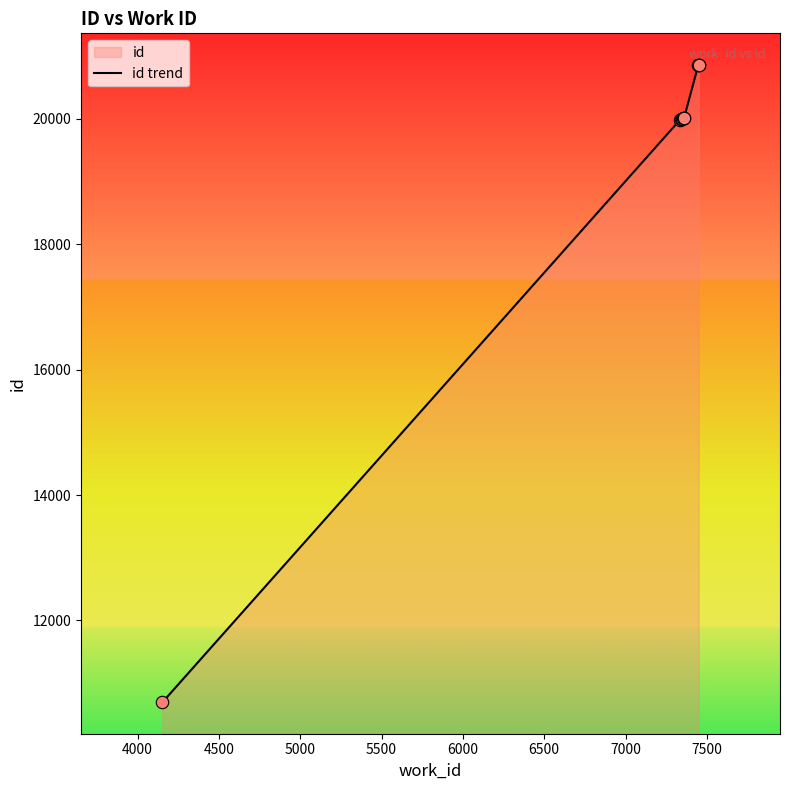

What is the minimum value shown in the chart?

10695